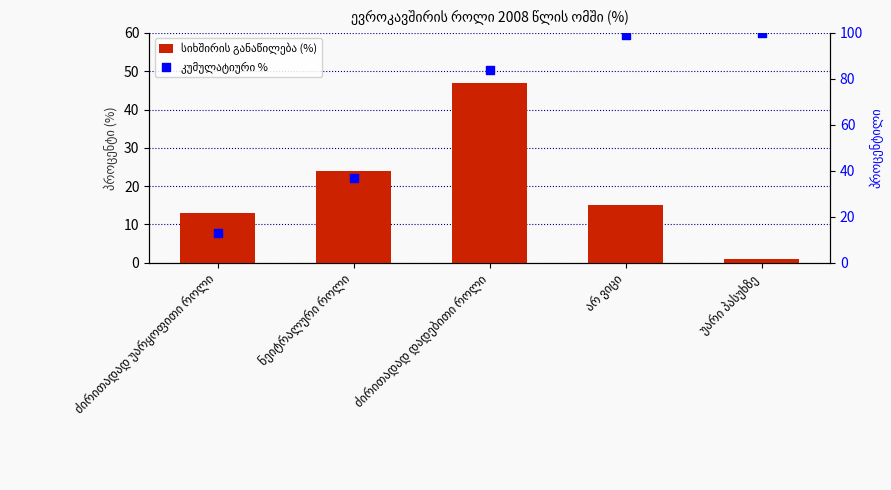

Which series contains the lowest Y value?

სიხშირის განაწილება (%)